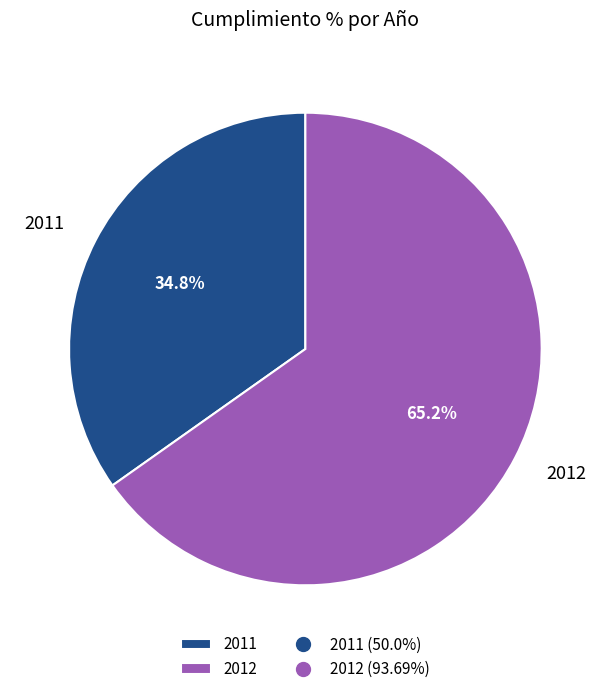

Which slice represents more than half of the pie?

2012